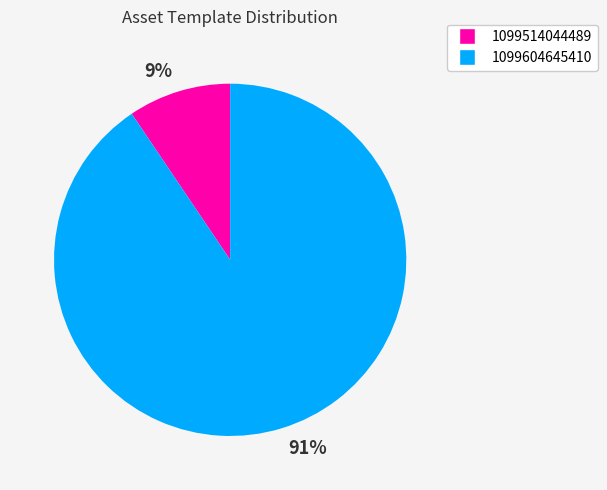

How many segments does this pie chart have?

2